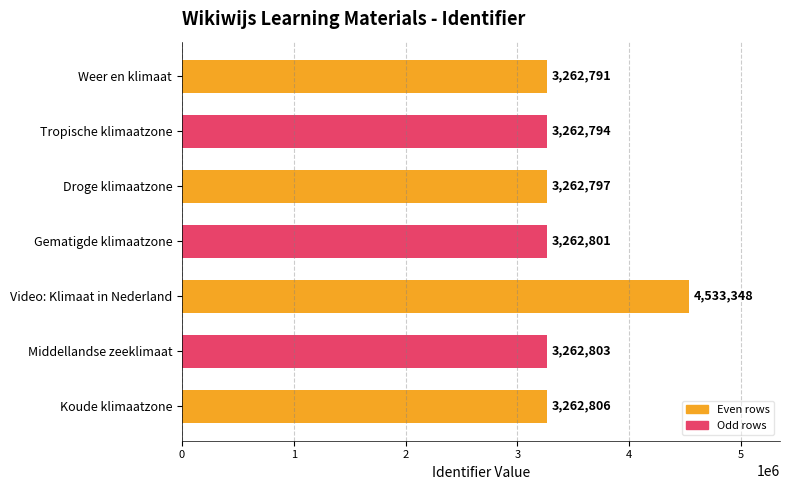

Read the value at Middellandse zeeklimaat.

3262803